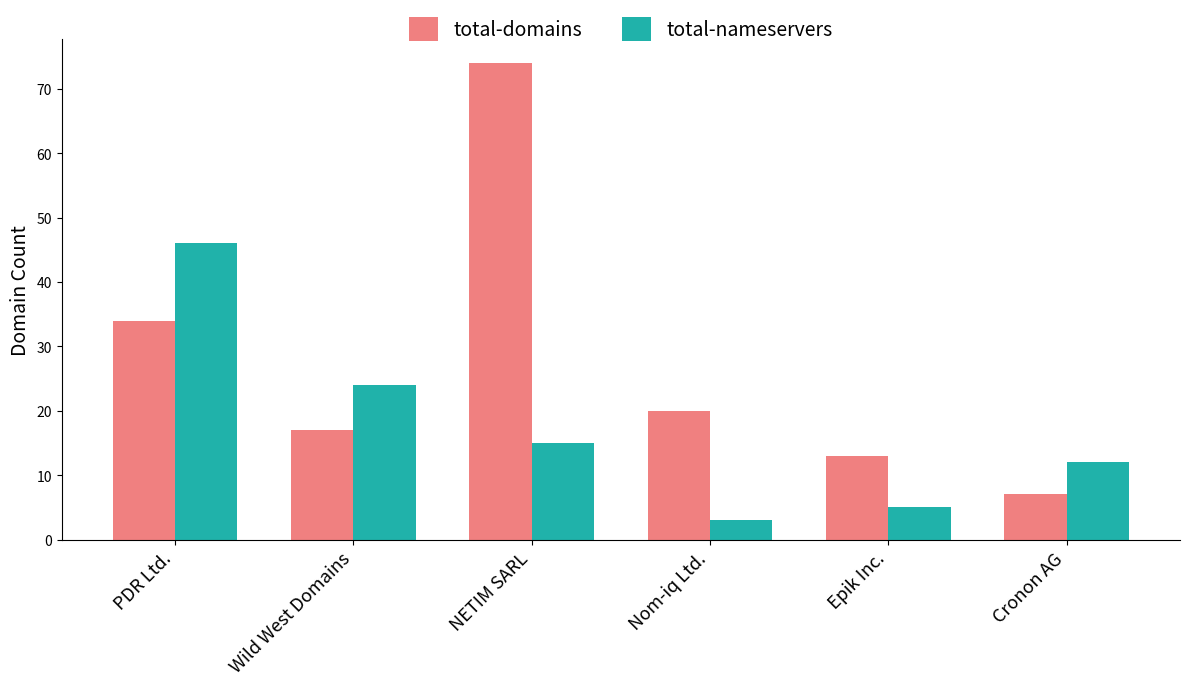

Reading left to right, what are all the values shown in this chart?

total-domains: 34	17	74	20	13	7
total-nameservers: 46	24	15	3	5	12